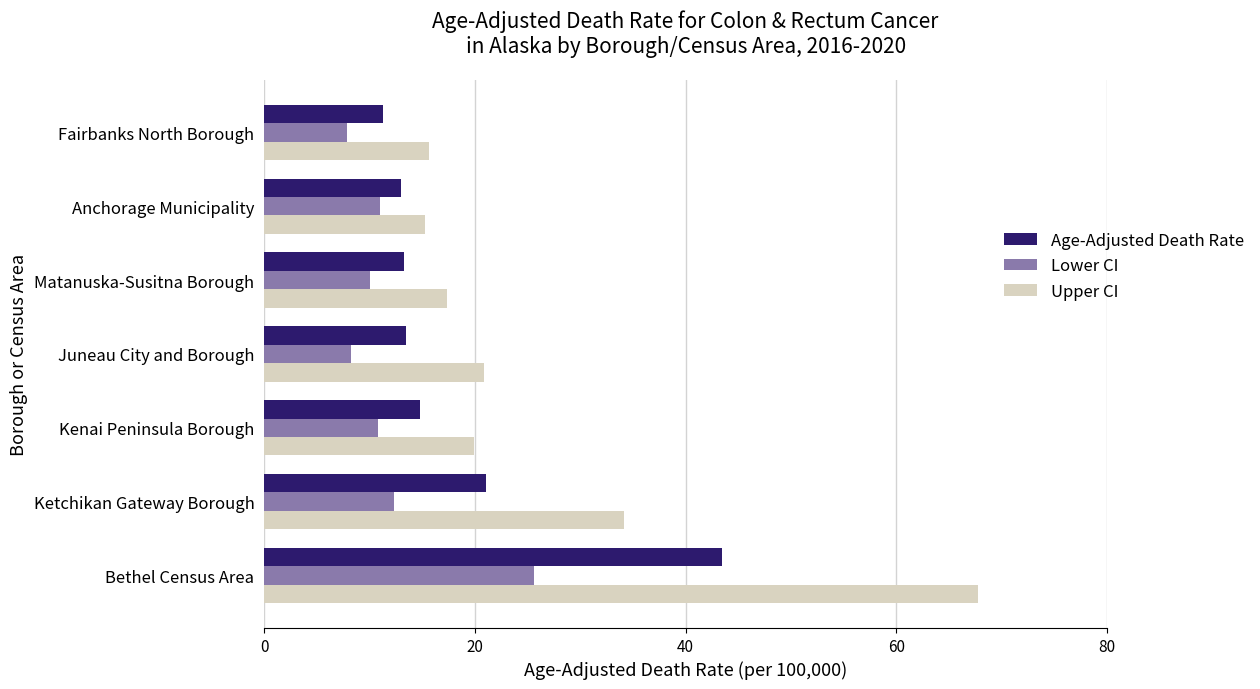

Which series has the largest range (max minus min)?

Upper CI